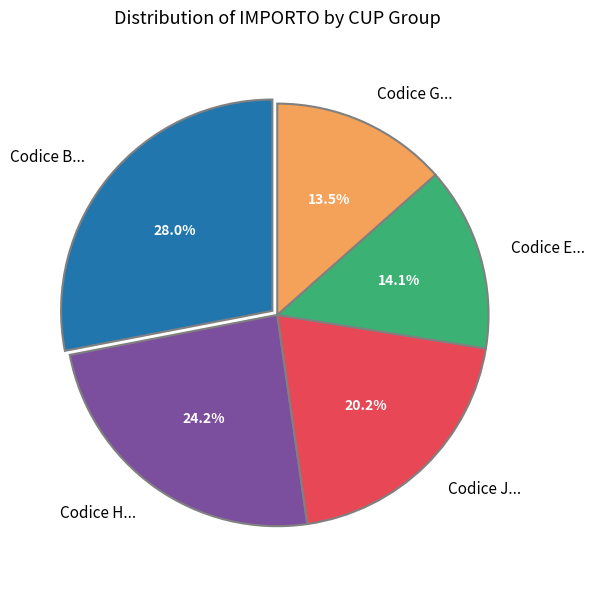

How much of the chart is everything except Codice J...?

79.8%